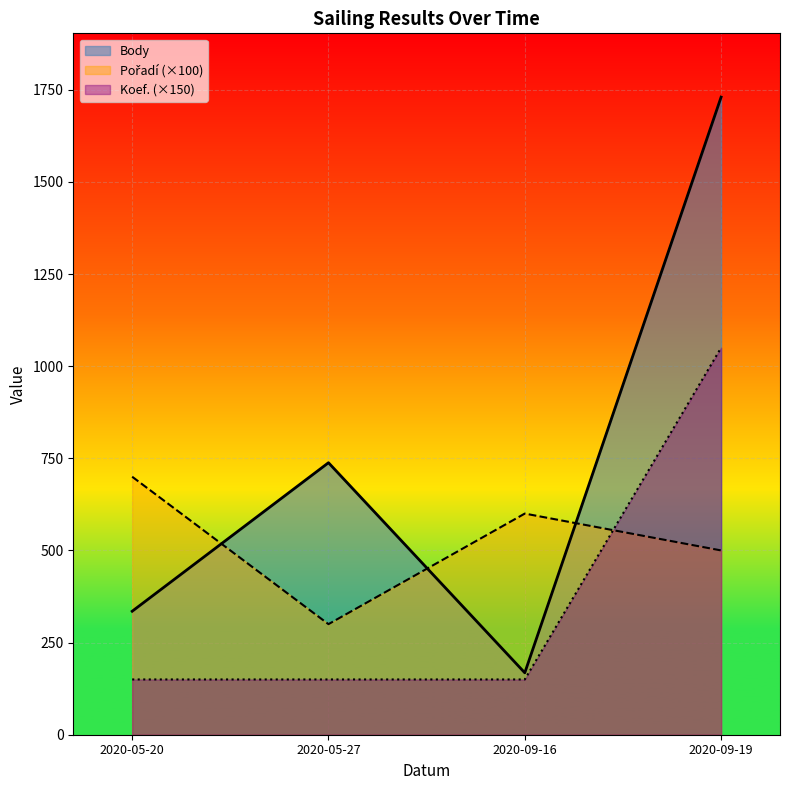

Which series has the largest total across all categories?

Body